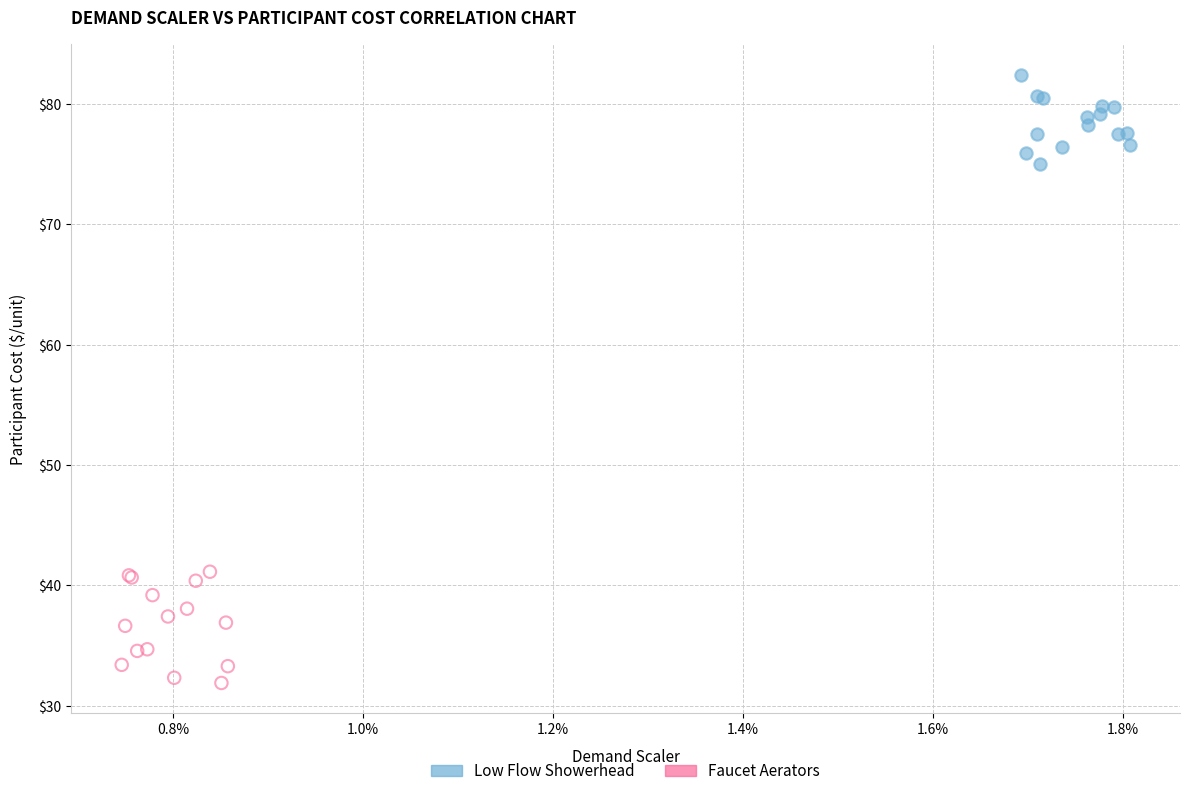

What are all the series names shown in the legend?

Low Flow Showerhead, Faucet Aerators